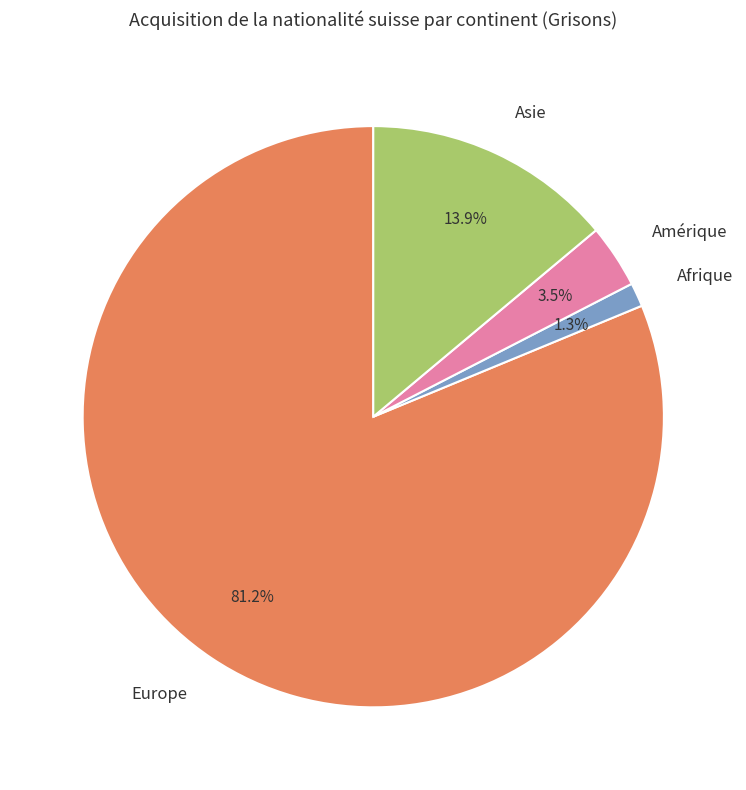

What portion of the pie excludes Asie?

86.1%